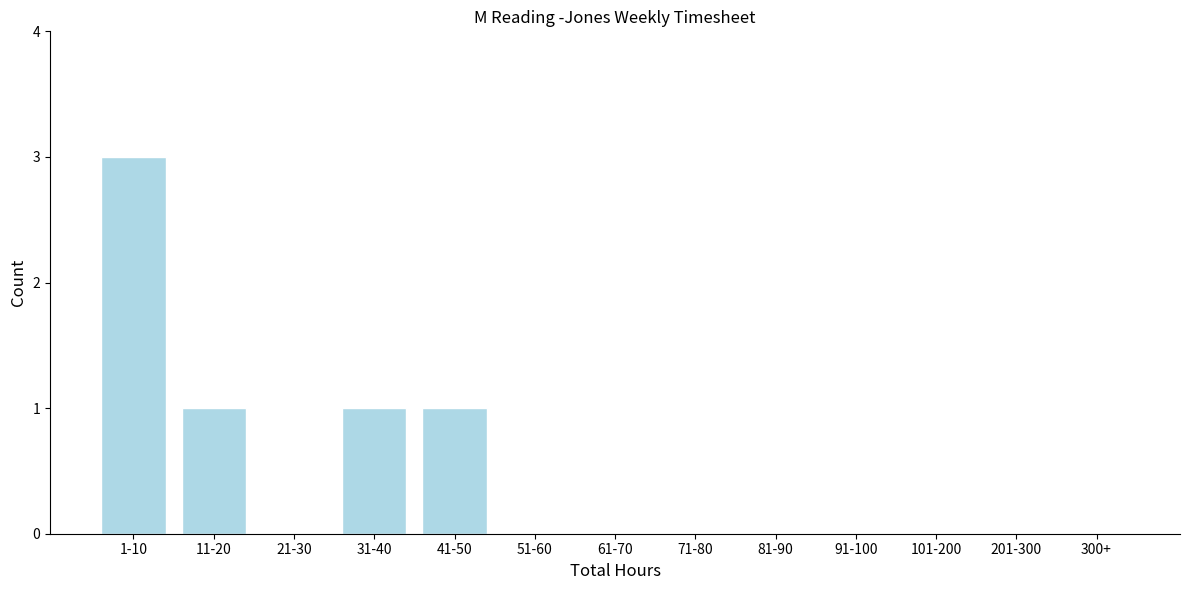

Reading right to left, what are all the values shown in this chart?

300+=0	201-300=0	101-200=0	91-100=0	81-90=0	71-80=0	61-70=0	51-60=0	41-50=1	31-40=1	21-30=0	11-20=1	1-10=3